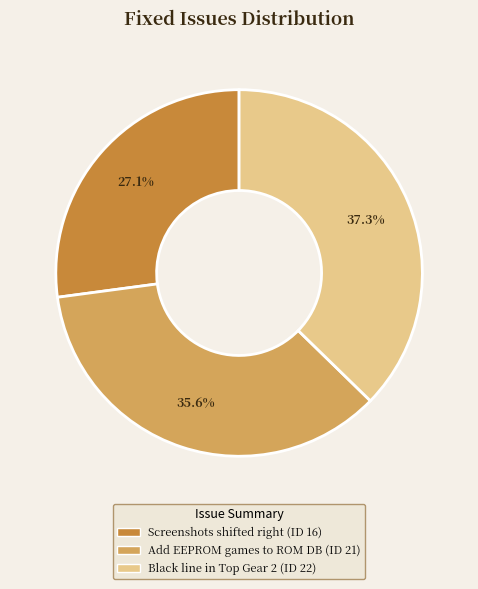

Does any single category account for the majority?

No